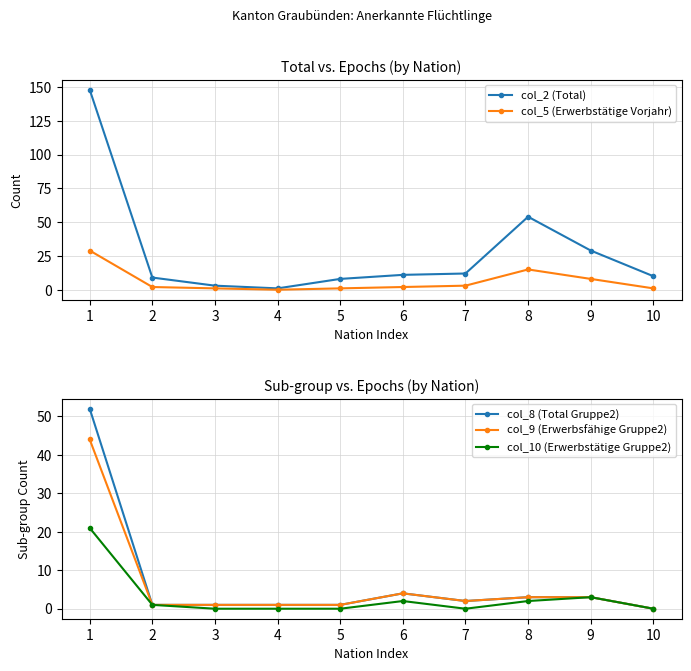

Which series has the largest total across all categories?

col_2 (Total)